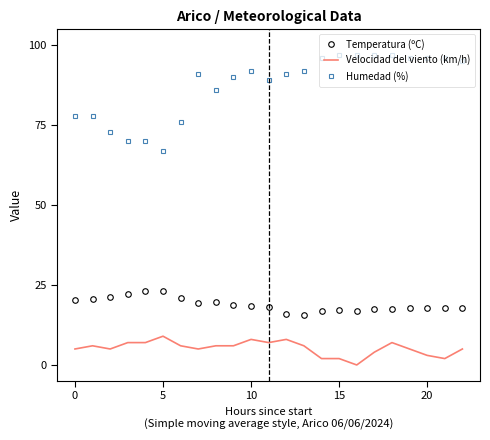

What is the difference between the maximum and minimum values in the Temperatura (ºC) series?

7.7